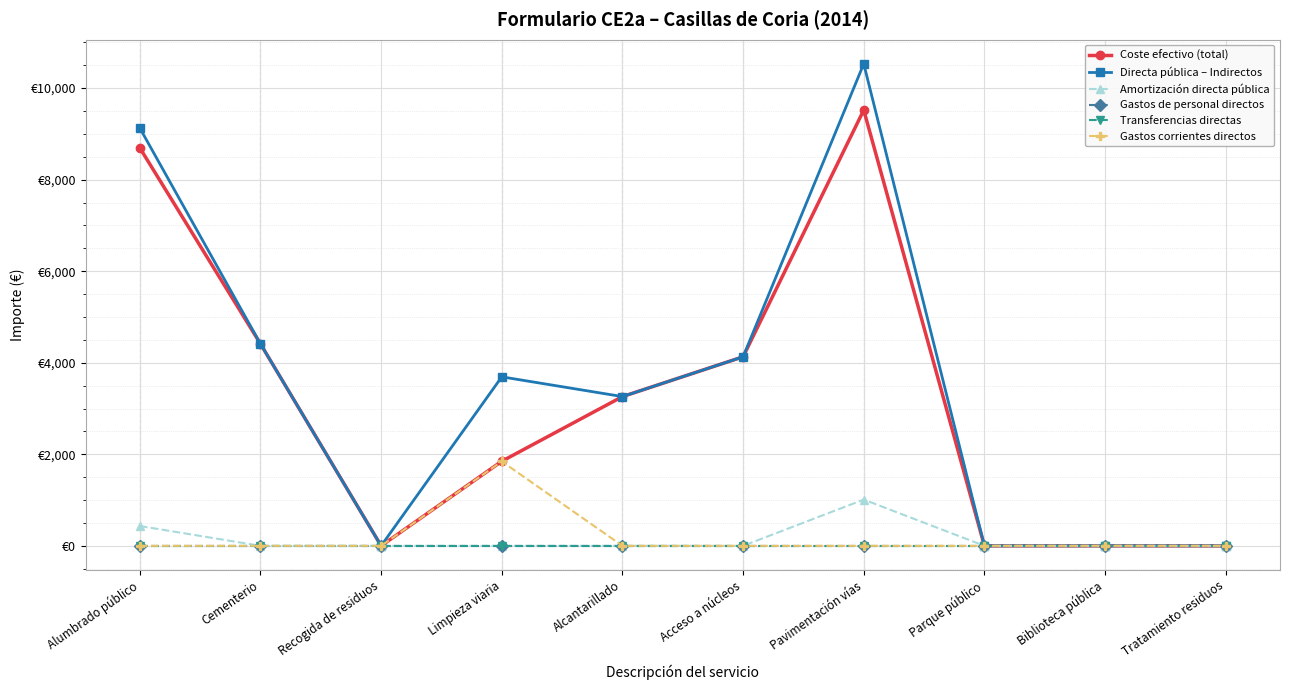

Does the chart have visible grid lines?

Yes